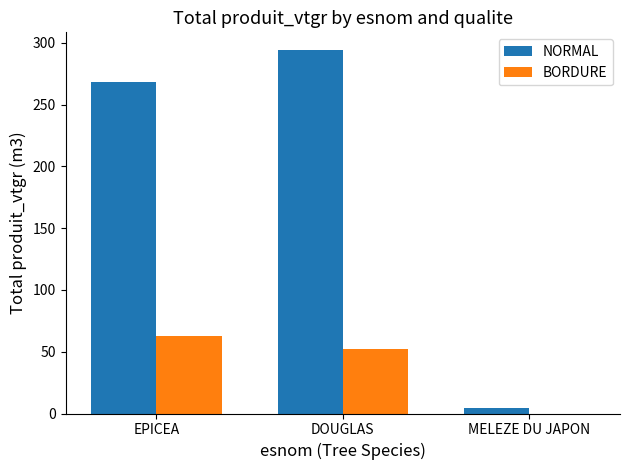

Are the bars grouped side by side (vs. stacked)?

Yes